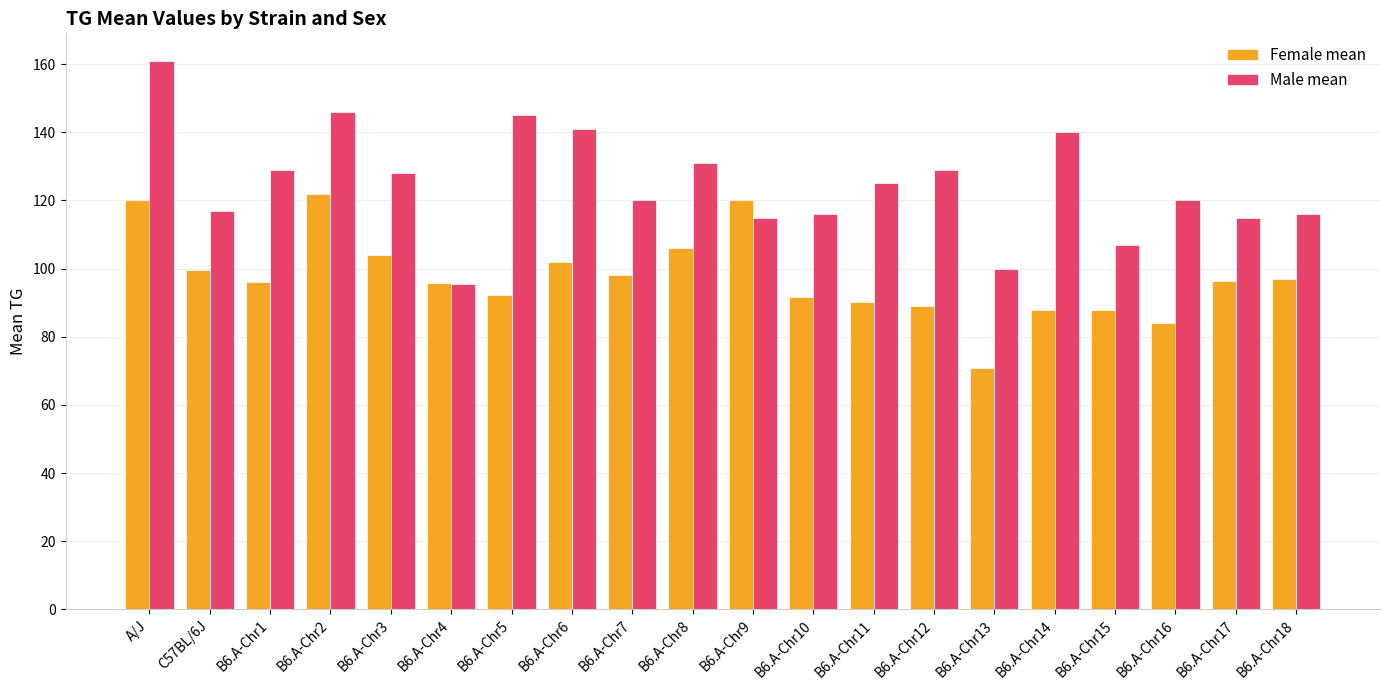

Rank the series at B6.A-Chr7 from lowest to highest value.

Female mean, Male mean